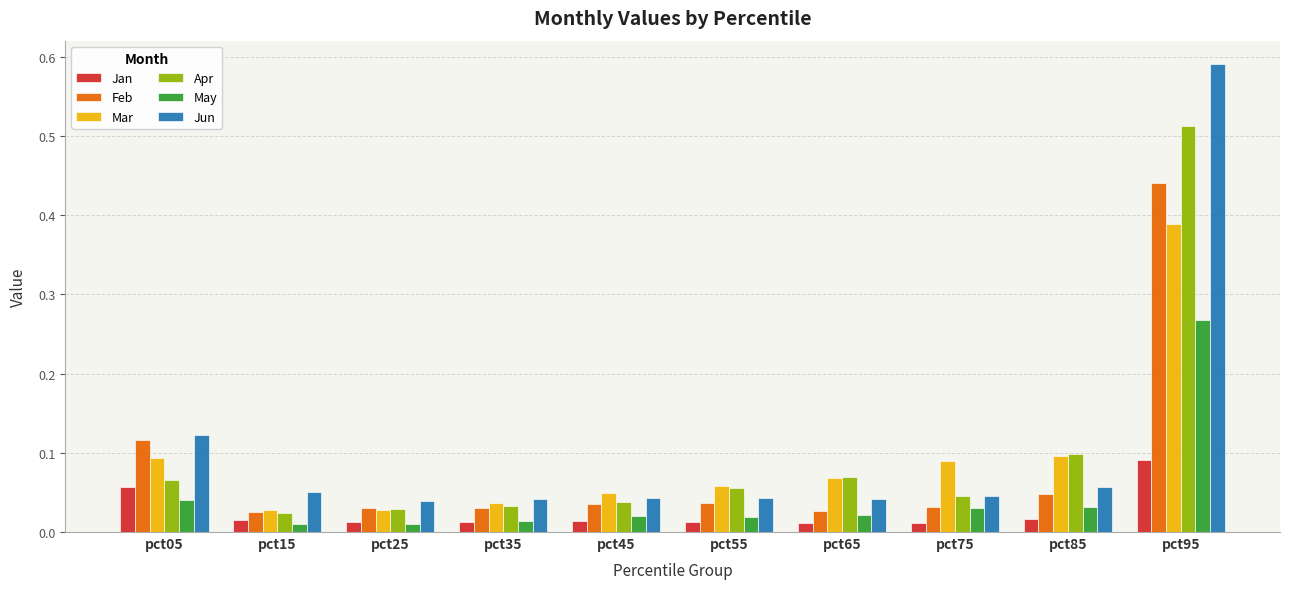

Which series has the largest total across all categories?

Jun